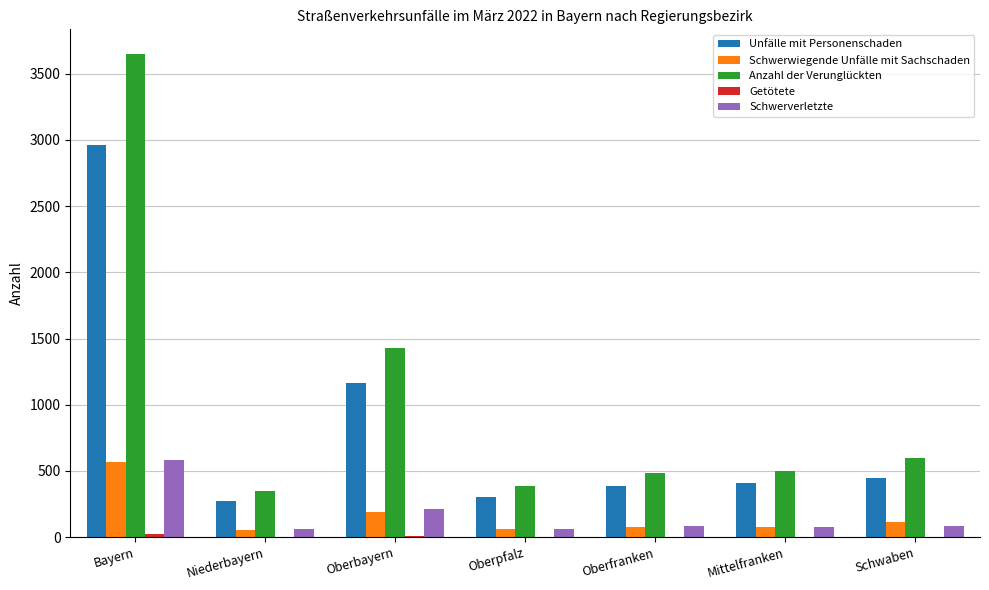

What is the maximum value shown in the chart?

3652